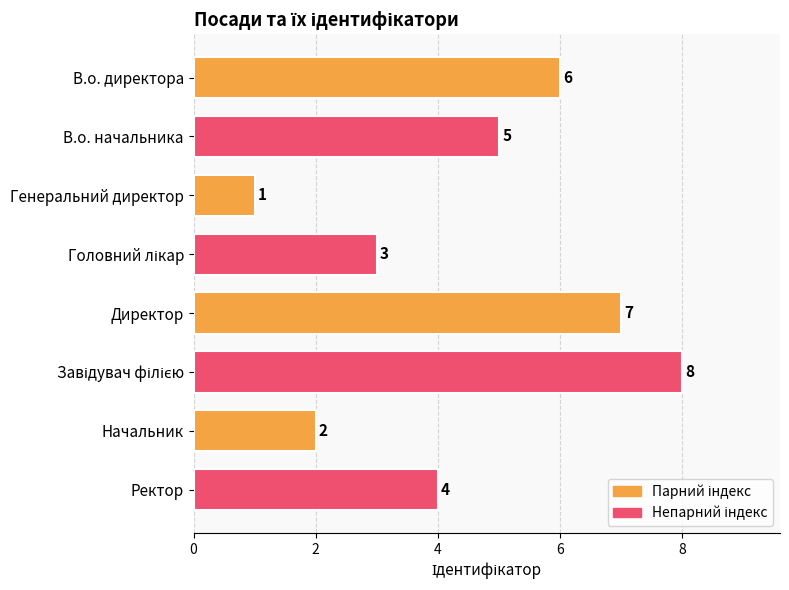

Reading bottom to top, extract all data points from this chart.

4	2	8	7	3	1	5	6